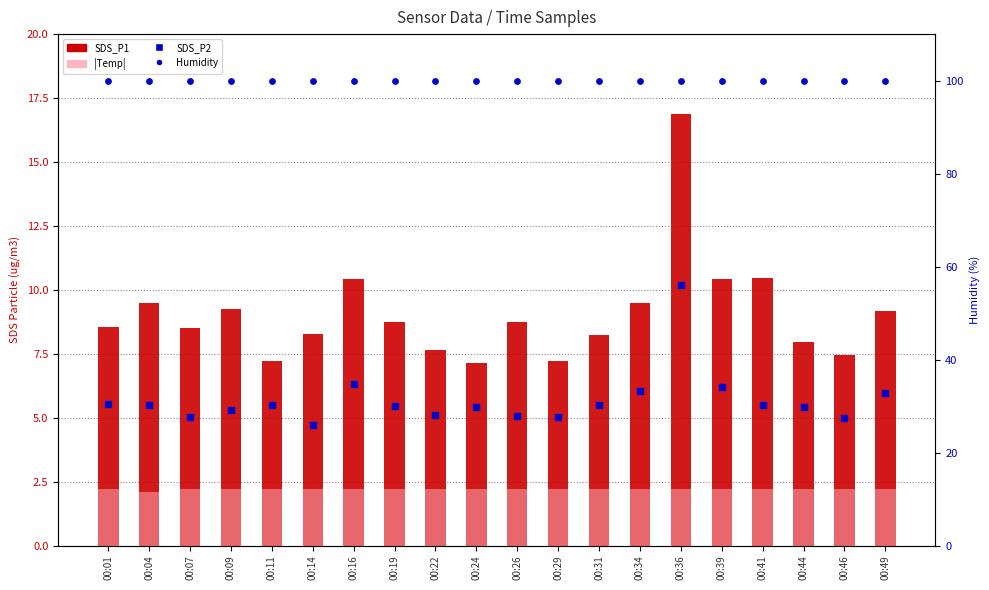

Which series has the widest spread of Y values?

SDS_P1